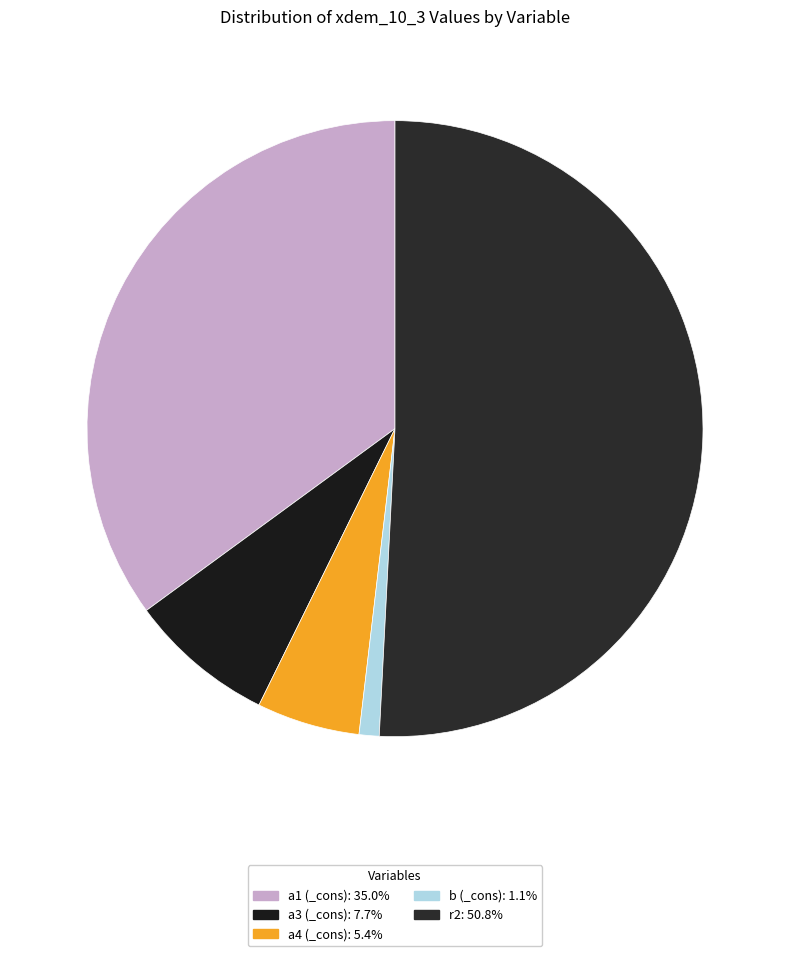

Count the number of slices in the pie.

5